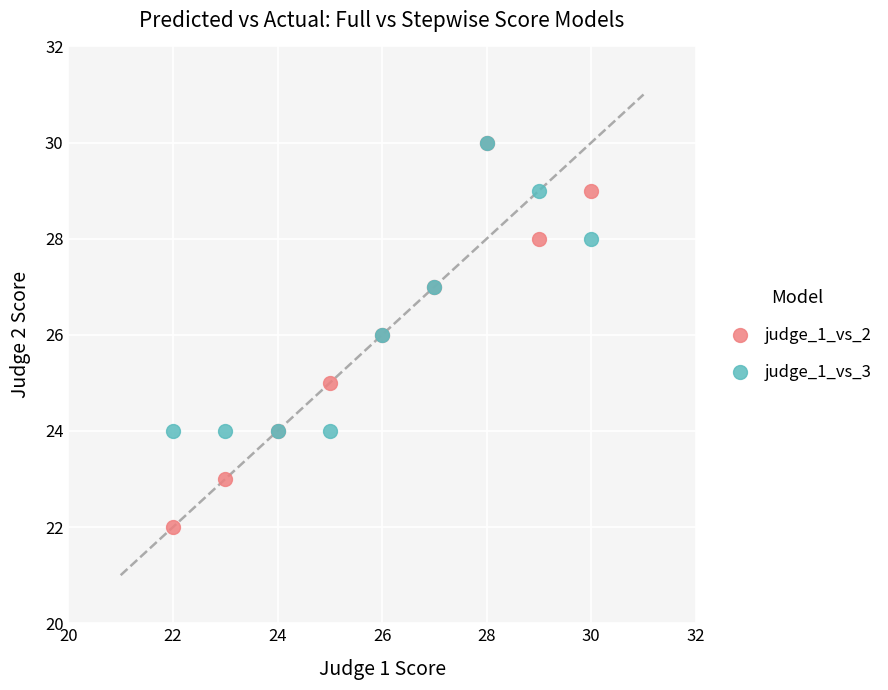

What are all the series names shown in the legend?

judge_1_vs_2, judge_1_vs_3